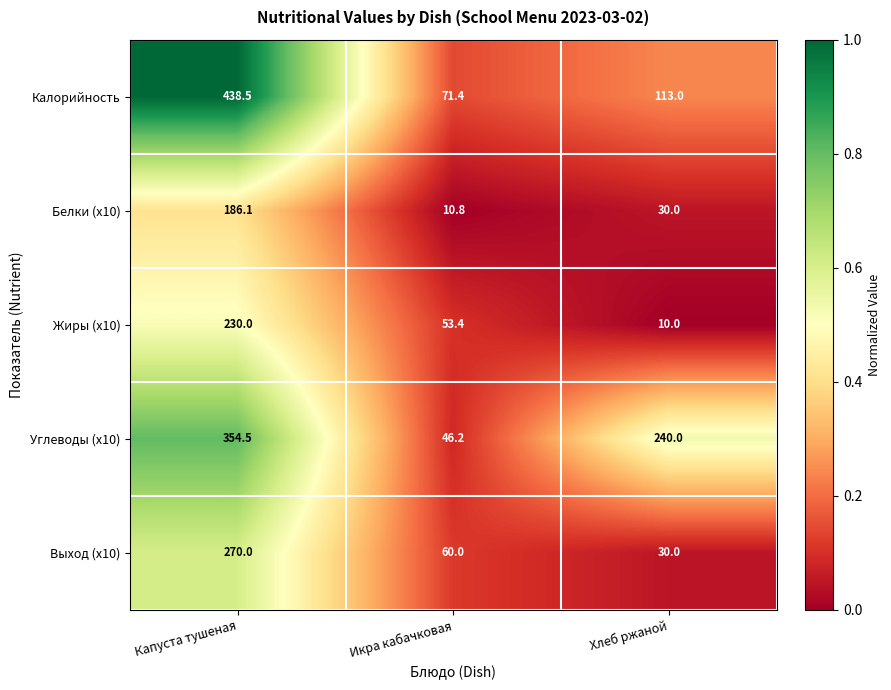

Which series has the largest total across all categories?

Углеводы (x10)